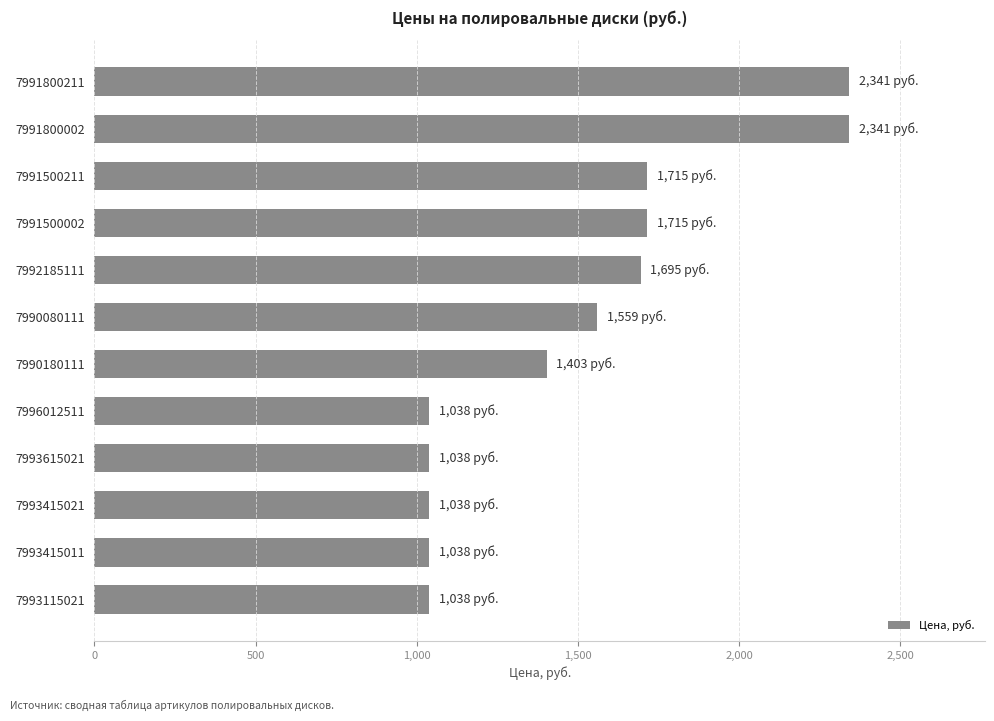

Is it true that the value at 7991500002 is 1715.5?

True